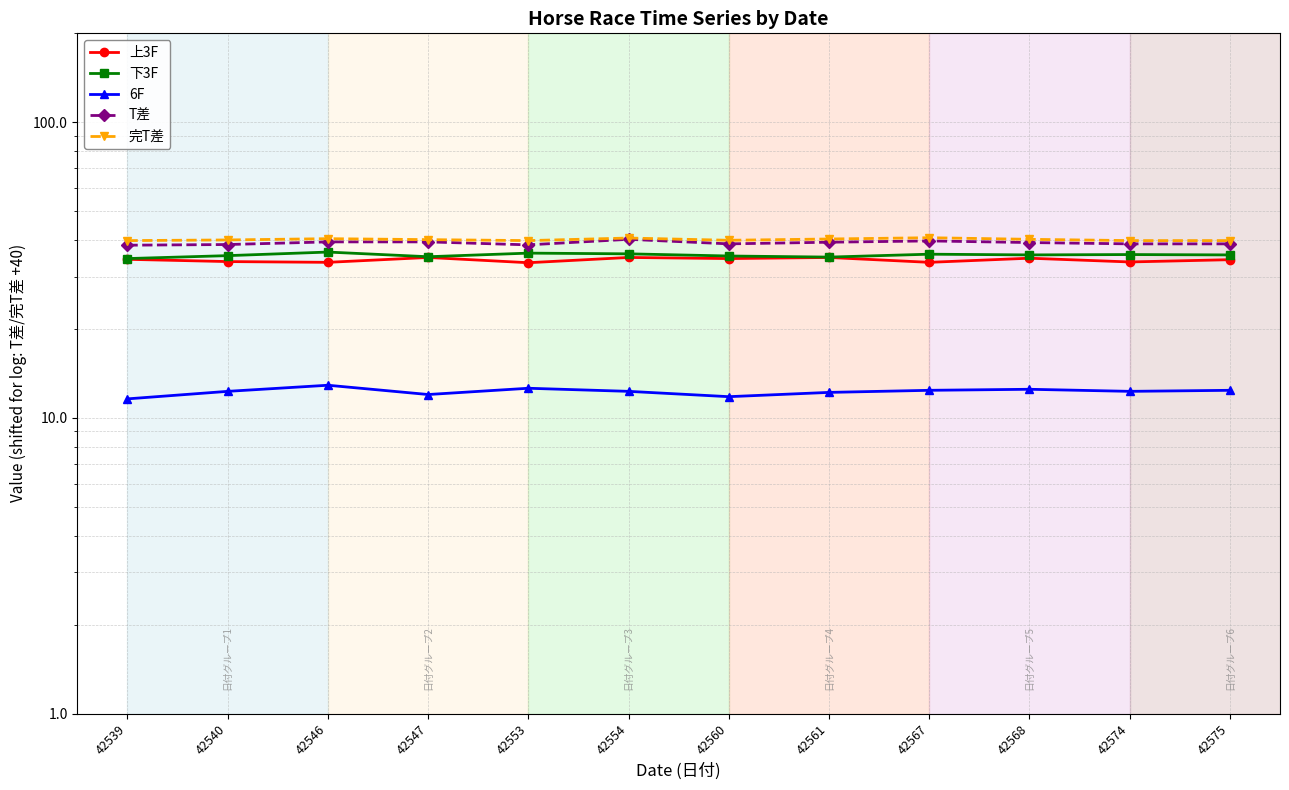

True or false: 完T差 and 下3F cross at least once.

False